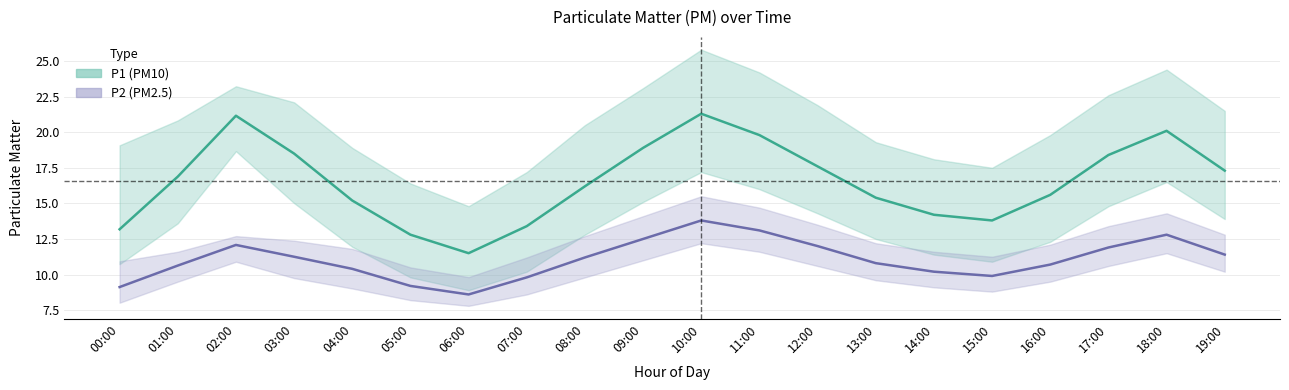

True or false: P2_upper and P1_upper intersect in this chart.

False